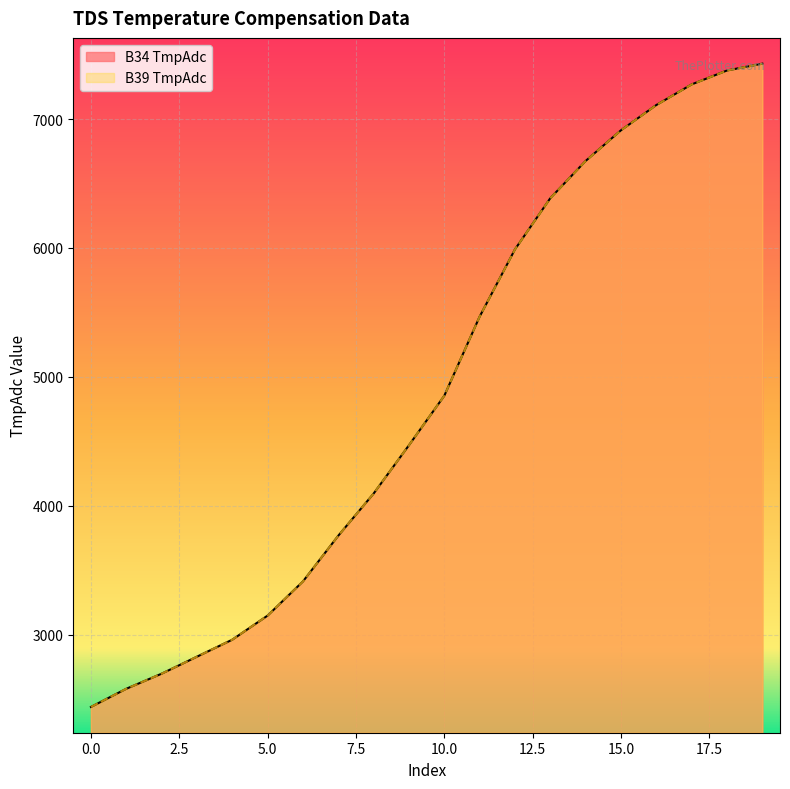

Is the value of B39 TmpAdc at 15 greater than the value of B34 TmpAdc at 15?

No